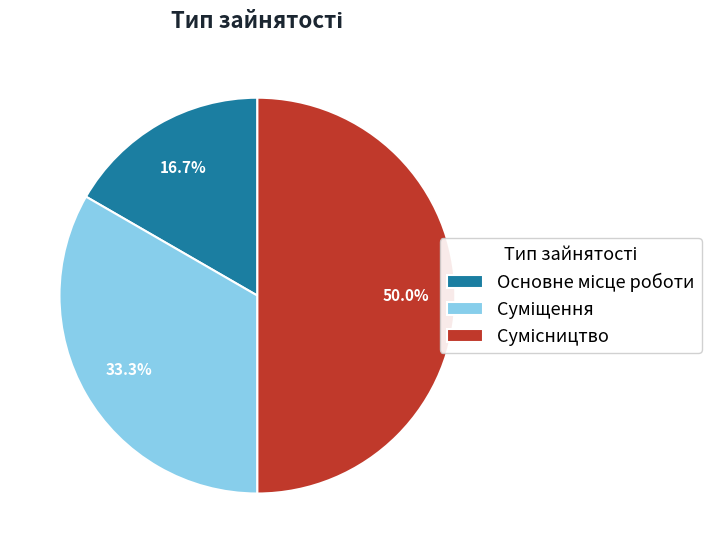

To the nearest percent, what is the average slice percentage?

33%